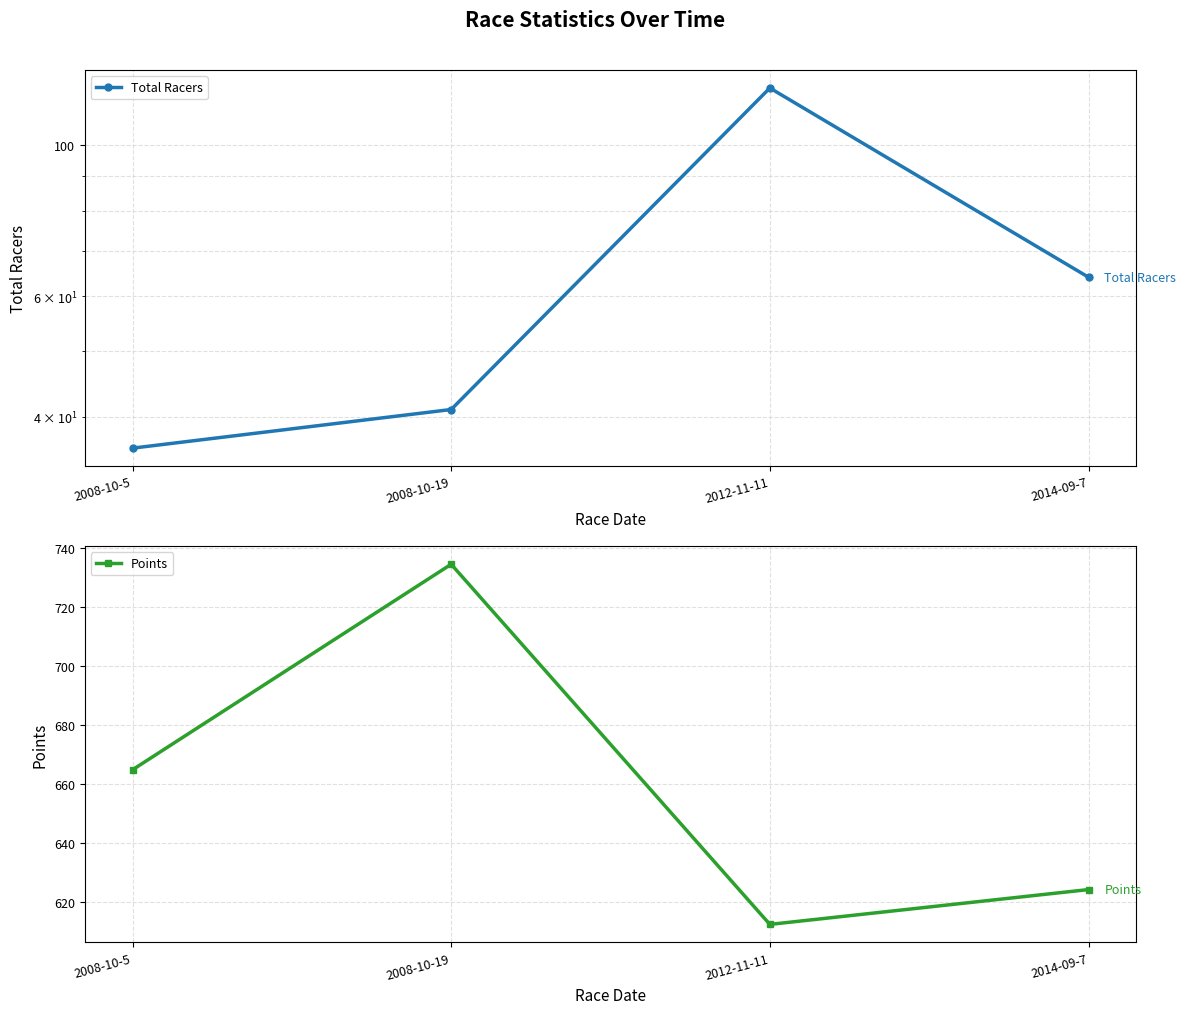

Reading right to left, extract all data points from this chart.

Total Racers: 64.0	121.0	41.0	36.0
Points: 624.2	612.4	734.5	664.8